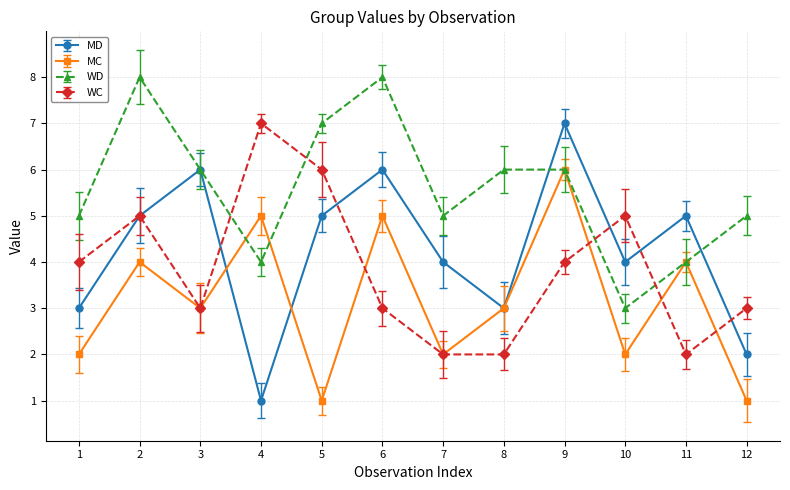

At 7, list the series in order from largest to smallest.

WD, MD, MC, WC